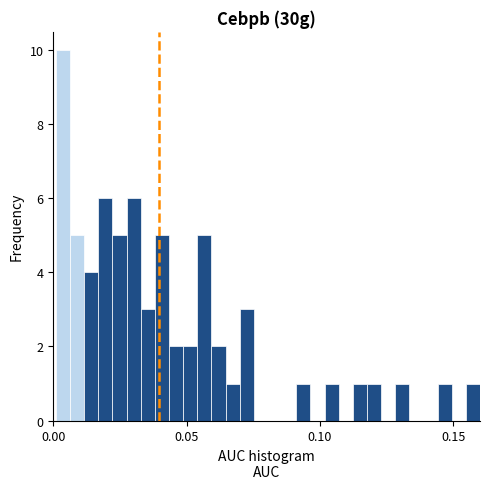

Around what value on the x-axis is the tallest bar? Give the approximate position of its centre, as read against the axis.

0.005